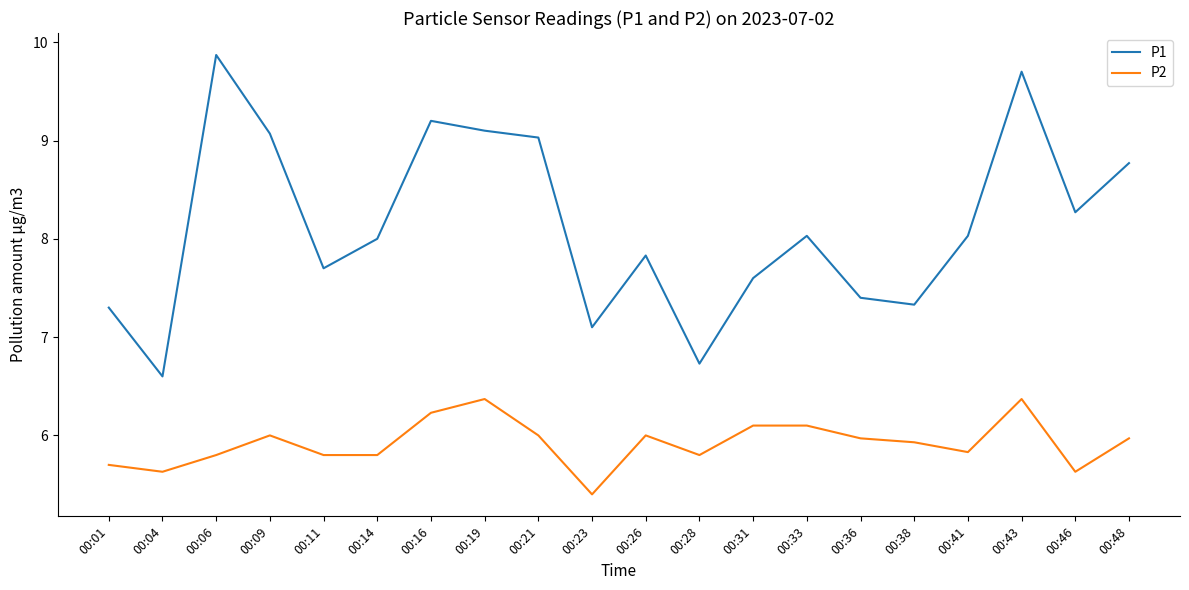

What is the sum of all P2 values?

118.4